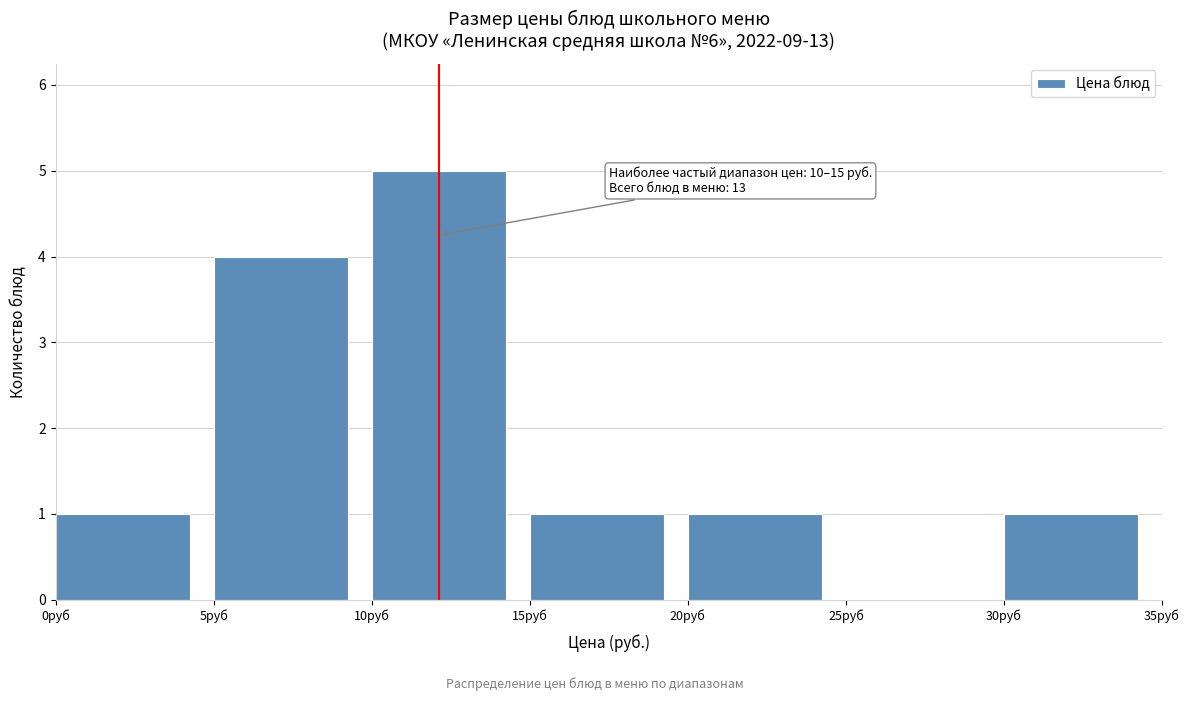

Over which range of the x-axis is the bar tallest?

10 to 15